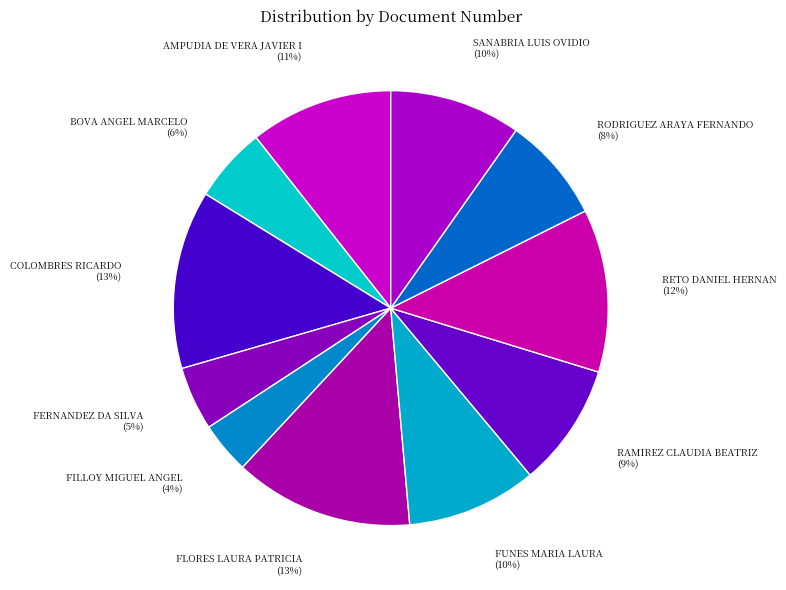

To the nearest percent, what is the difference between the RETO DANIEL HERNAN and RAMIREZ CLAUDIA BEATRIZ slice percentages?

3%